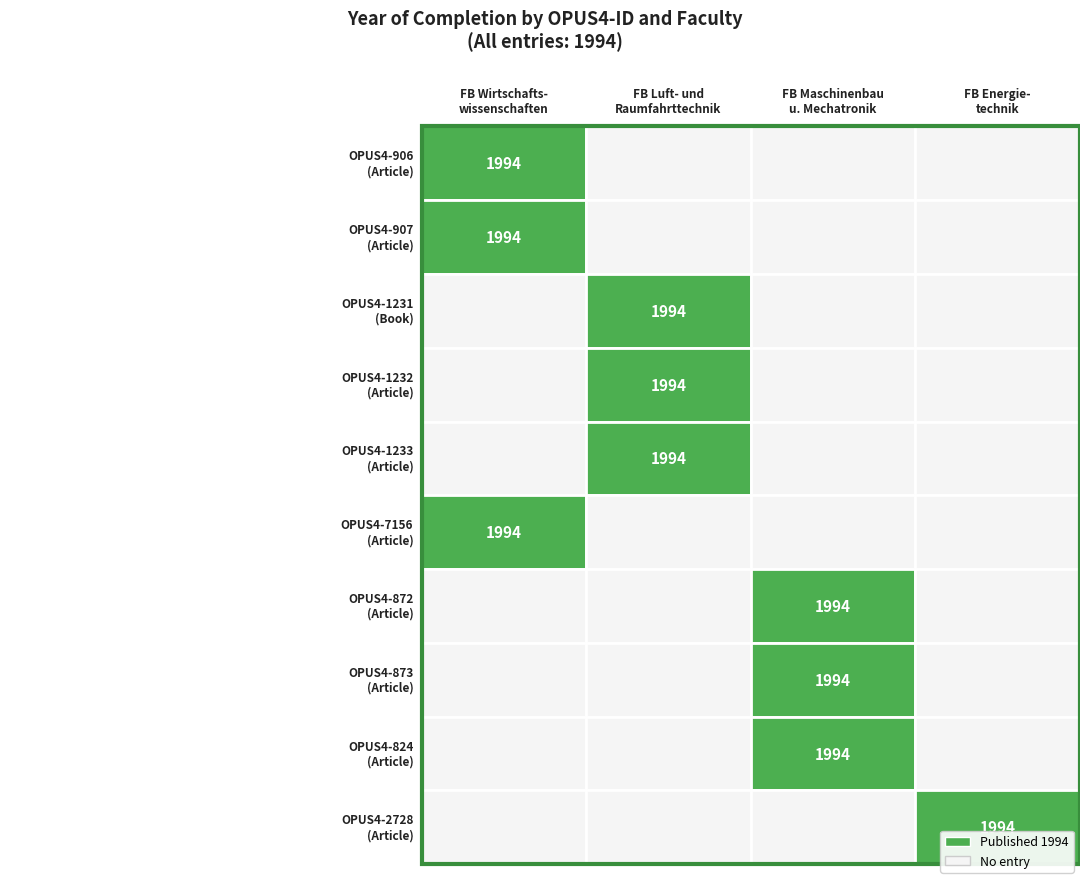

What is the highest value of the Fachbereich Luft- und Raumfahrttechnik series?

1994